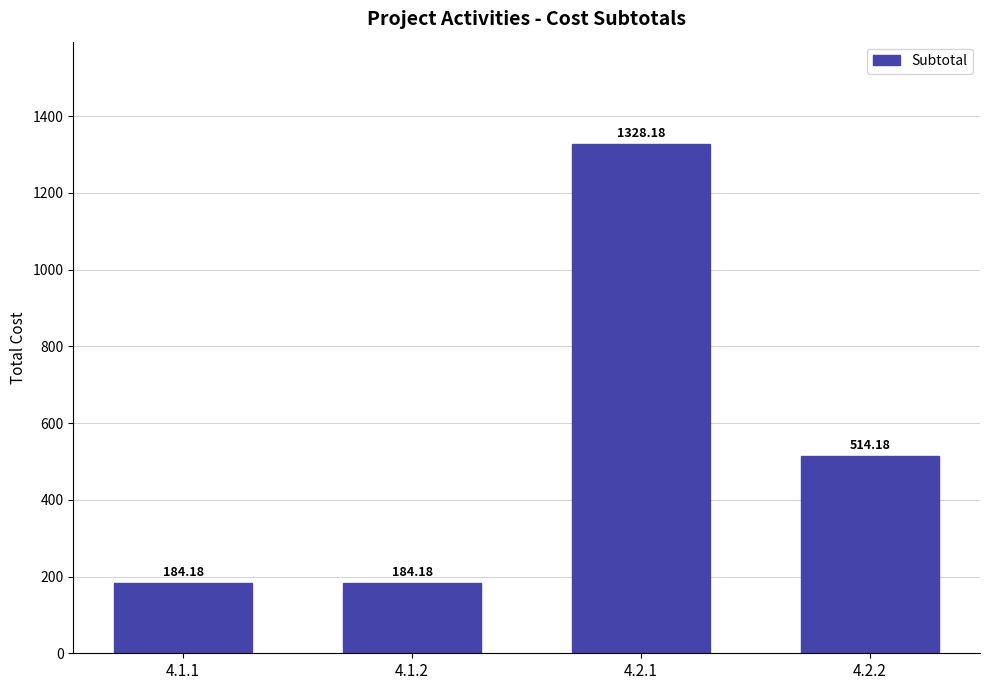

What is the ratio of the value at 4.1.1 to the value at 4.1.2?

1.0